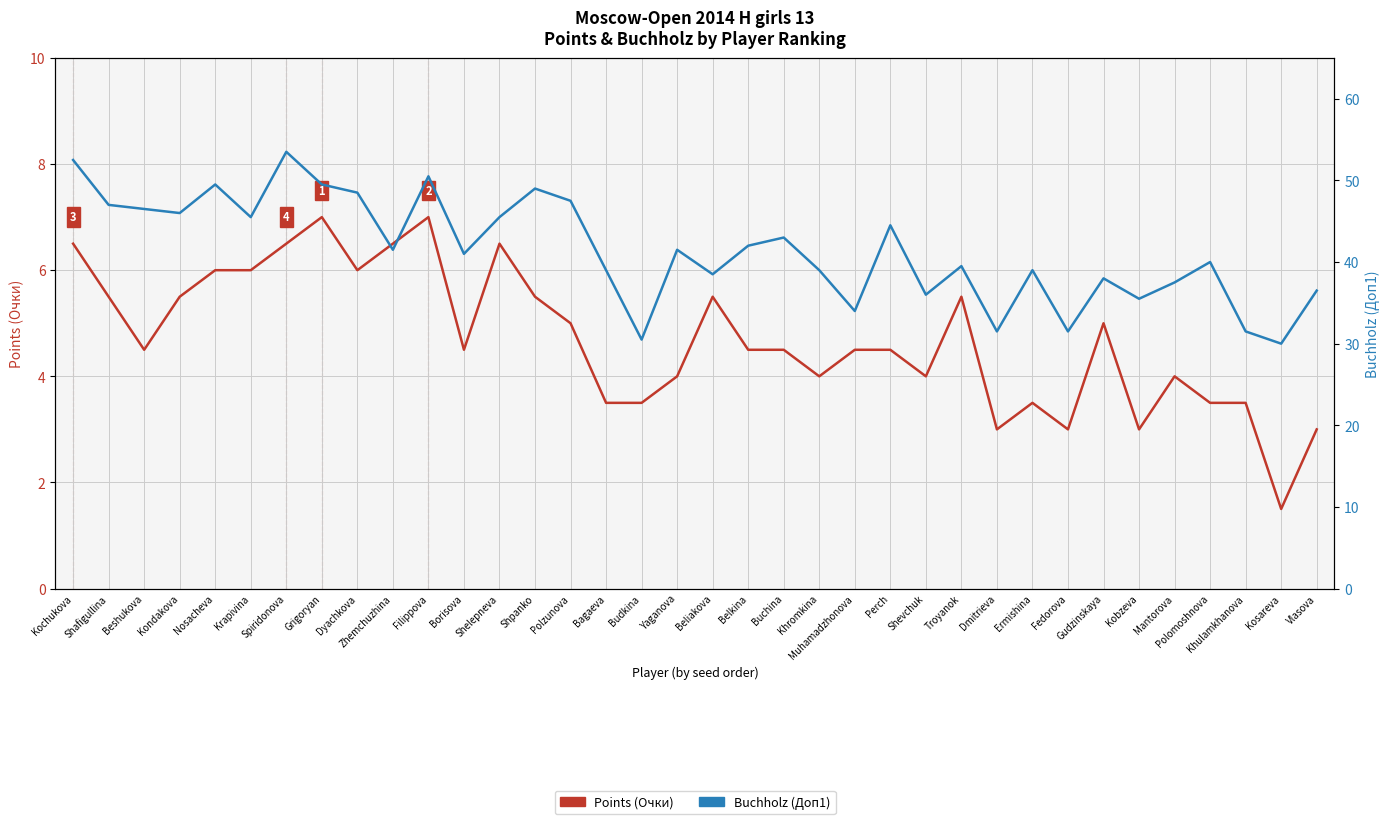

True or false: Points (Очки) has a value of 3.5 at Bagaeva.

True